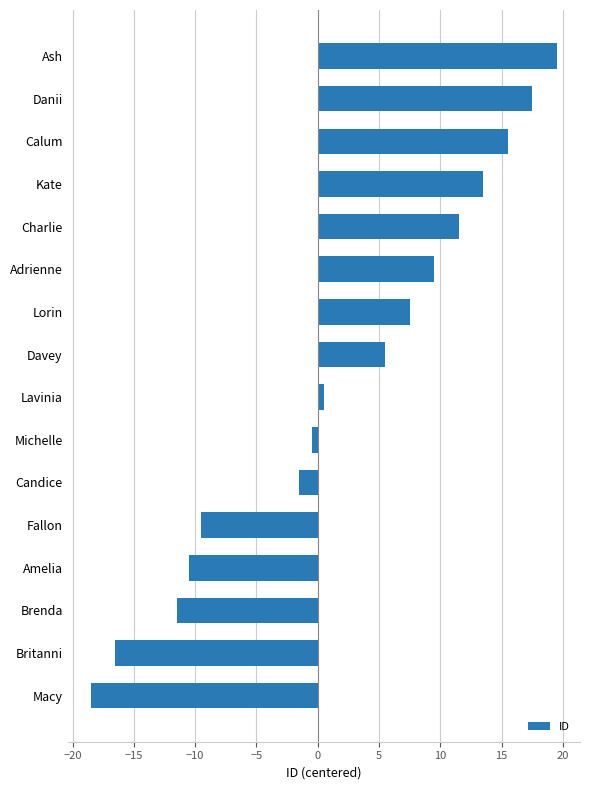

Between Brenda and Britanni, which is larger?

Brenda